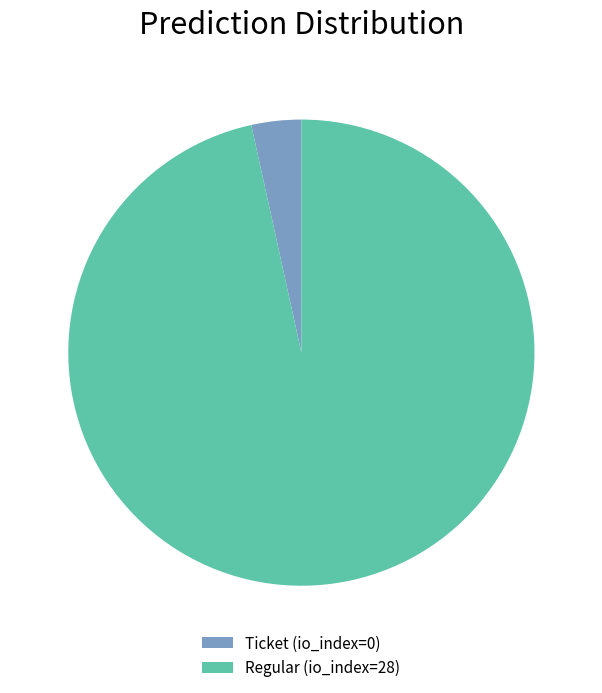

The Regular (io_index=28) slice represents 87% of the pie. True or false?

False